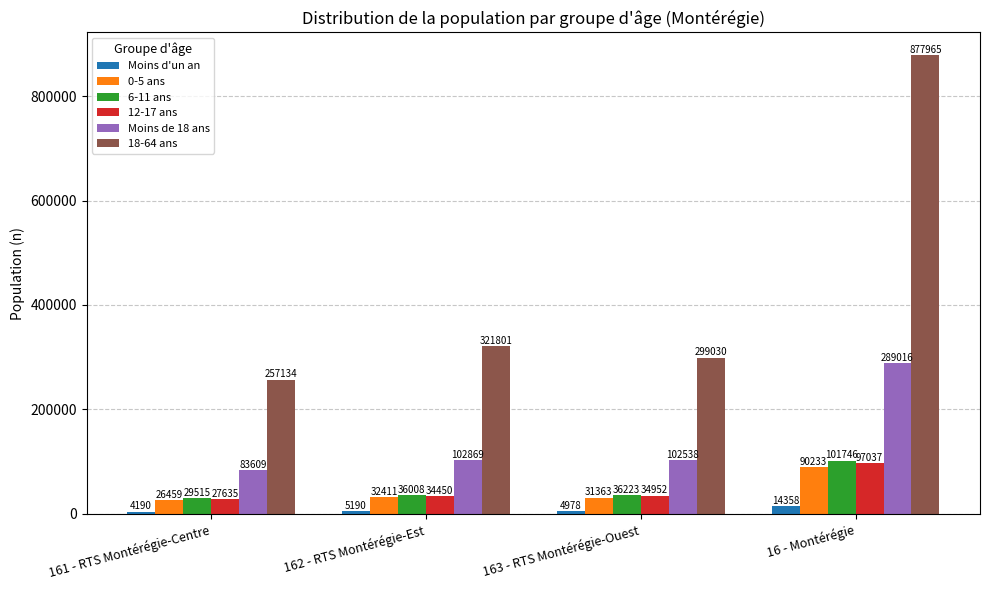

What is the greatest value displayed?

877965